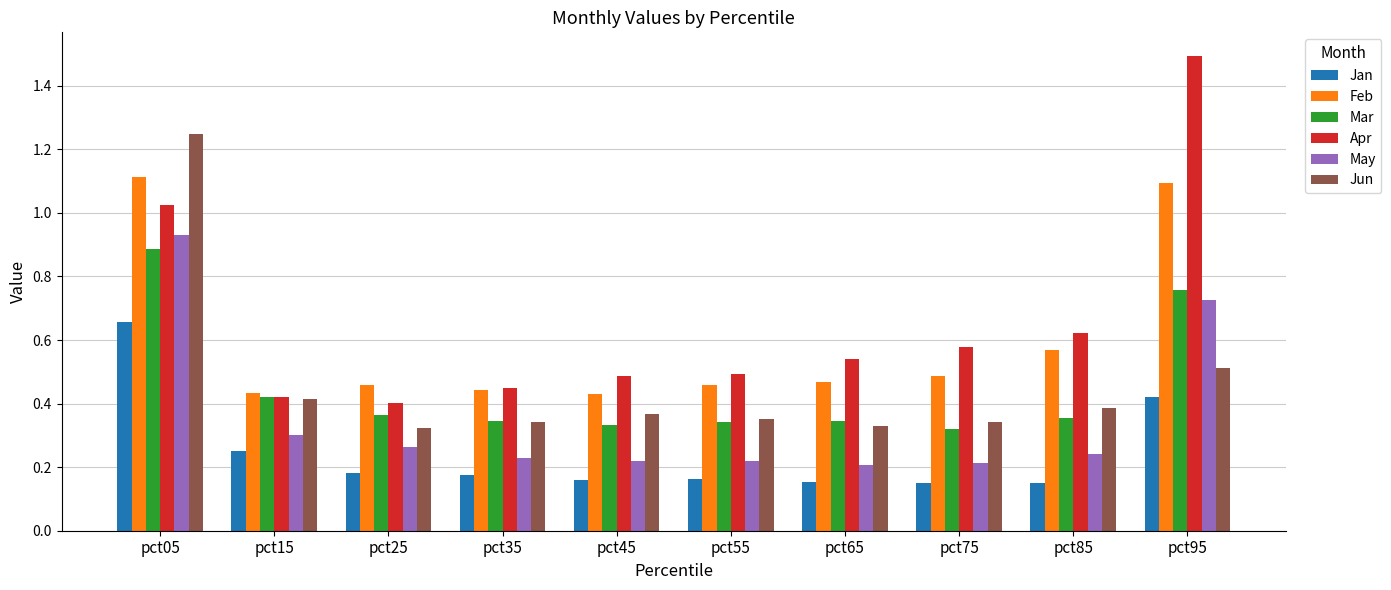

What is the sum of all May values?

3.6